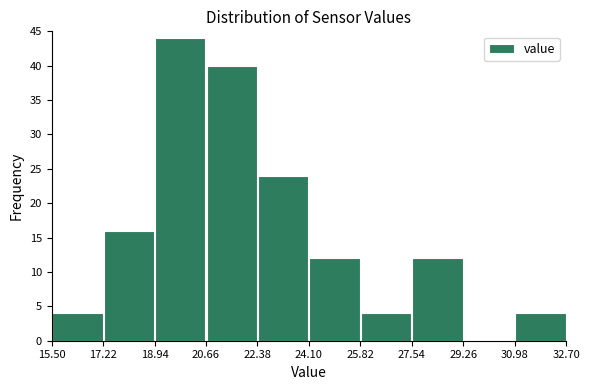

How tall is the bar that spans 17.22 to 18.94 on the x-axis? The values are not printed on the chart, so give them approximately, as read against the axis.

16